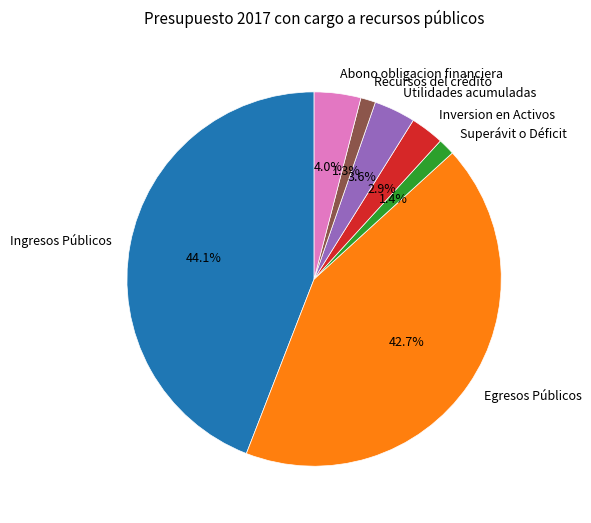

How many slices are in this pie chart?

7